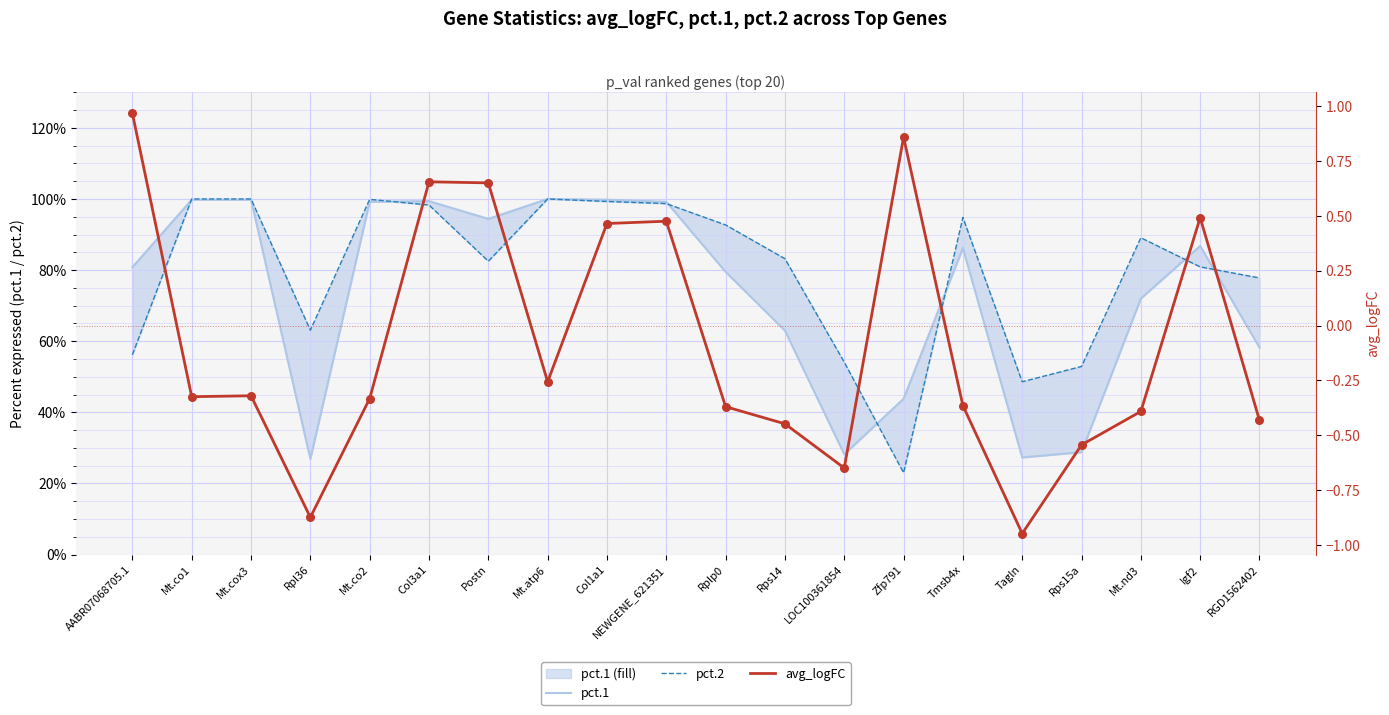

Which series reaches the minimum Y coordinate?

avg_logFC